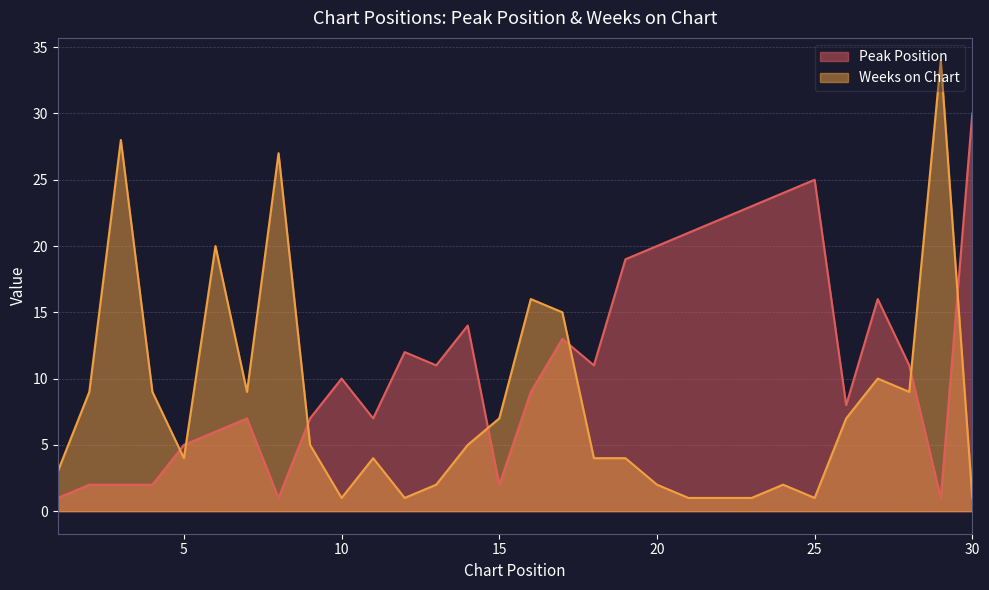

What is the difference between the Peak Position values at 10 and 21?

11